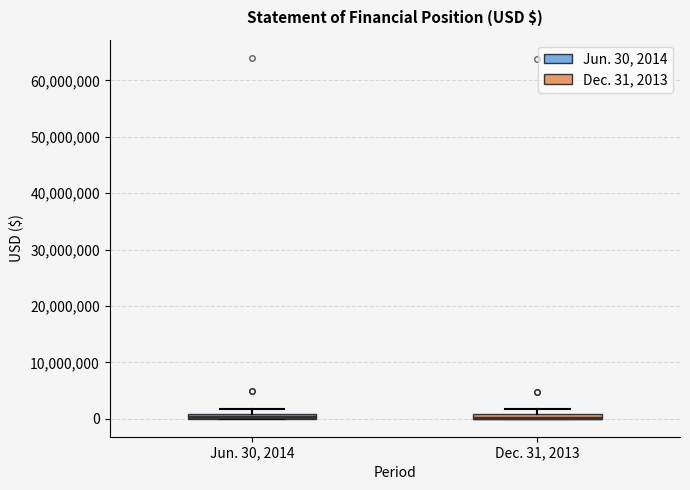

Where is the upper edge of the box for Dec. 31, 2013 on the y-axis? The values are not printed on the chart, so give them approximately, as read against the axis.

1000000